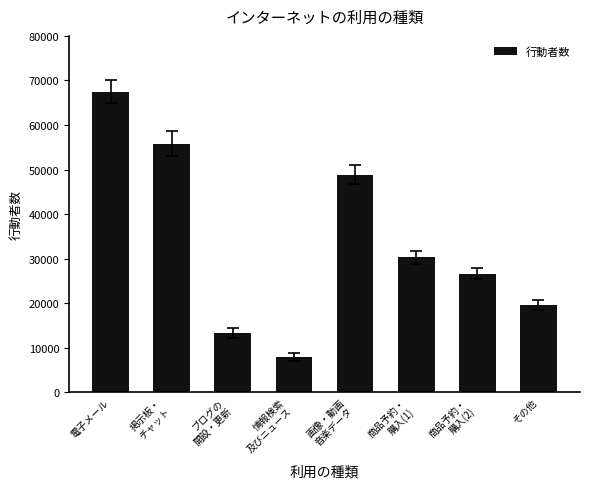

What position from the left is ブログの
開設・更新?

3